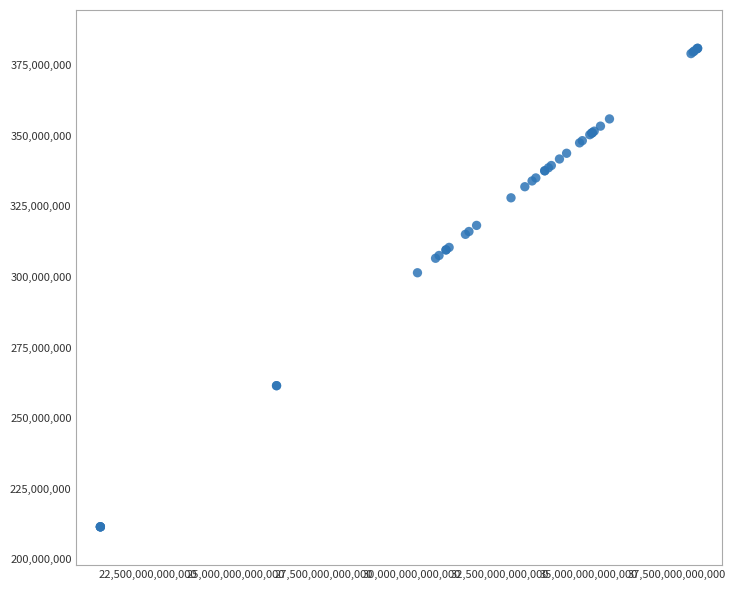

What Y value in the scatter plot is closest to 296261639?

301504494